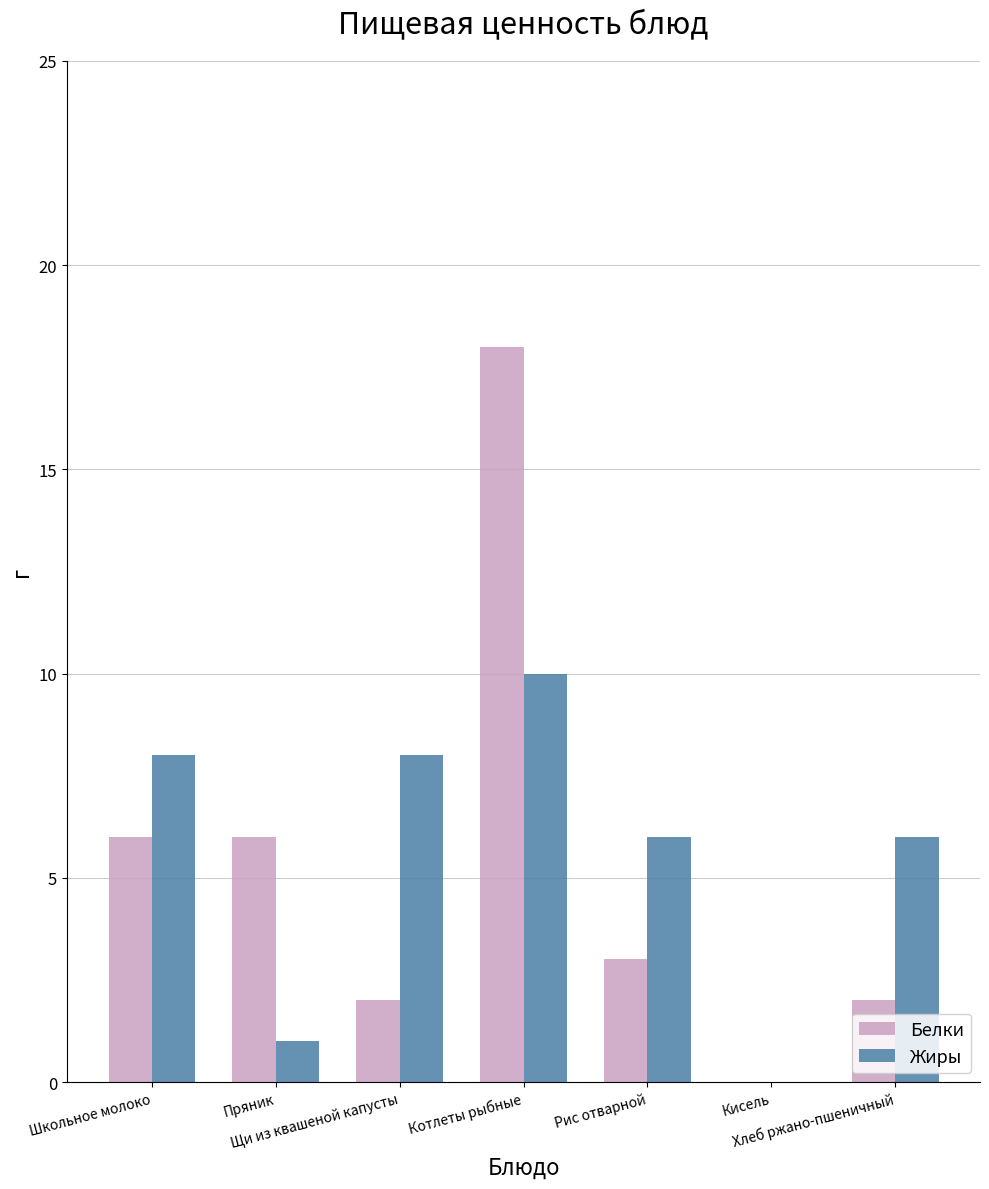

At which category is the sum across all series the highest?

Котлеты рыбные